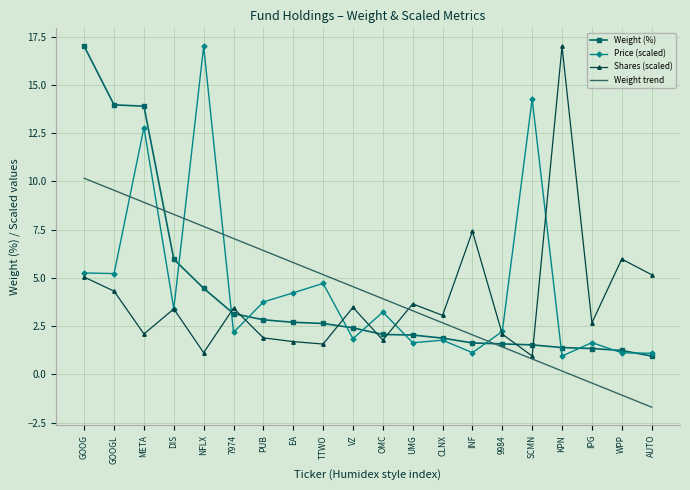

Where is Weight (%) nearest to the value 8?

DIS